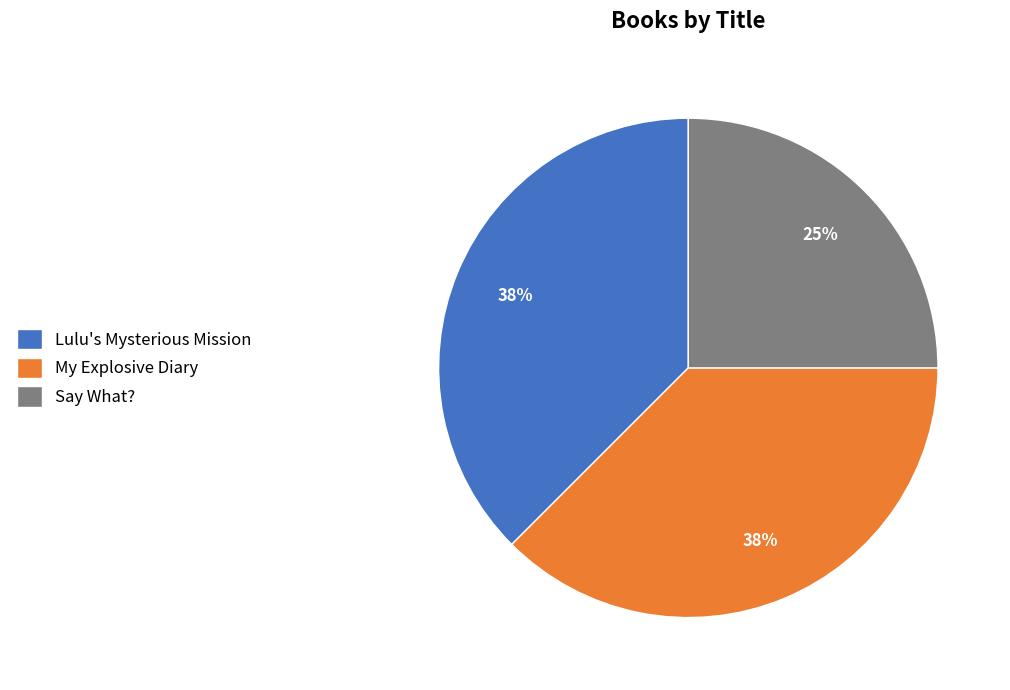

Does Say What? represent more than half of the total?

No